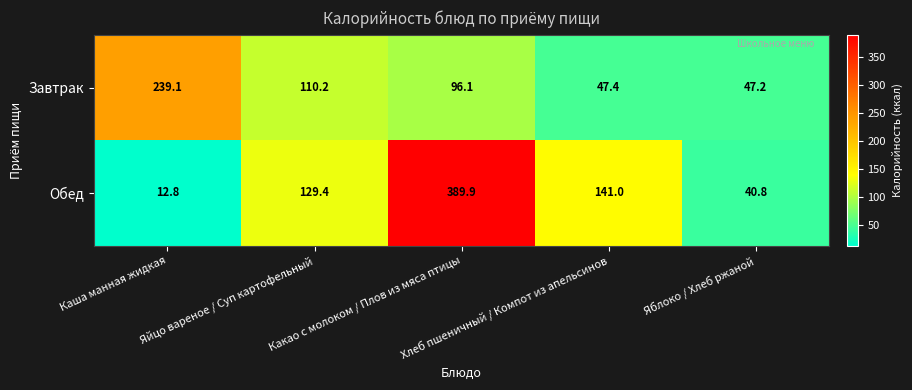

What is the minimum value shown in the chart?

12.8